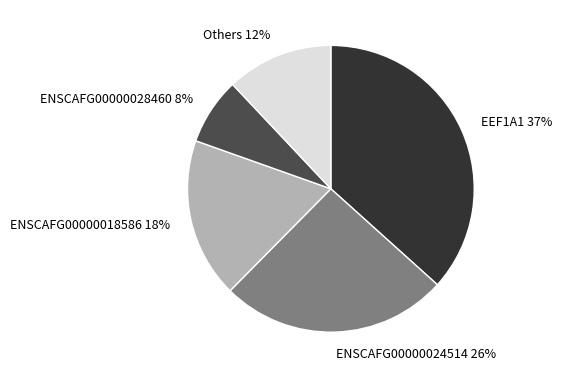

Which category has the biggest portion of the pie?

EEF1A1